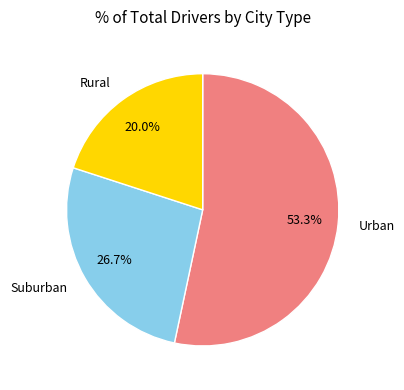

Which has a higher value, Rural or Suburban?

Suburban